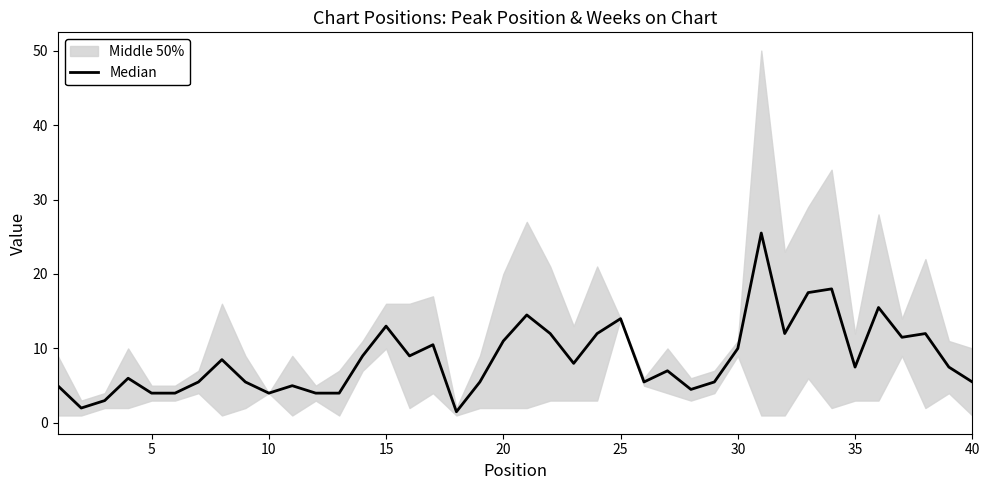

How many categories are shown in the chart?

40